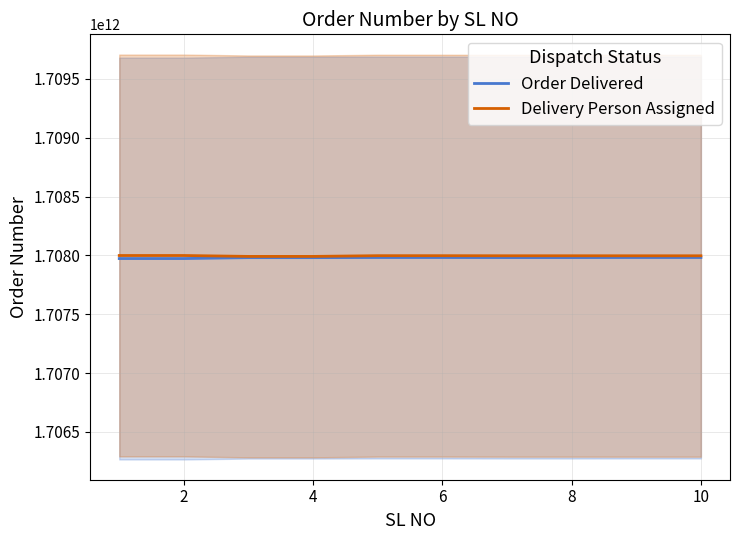

The value of Order Delivered at 10 is 1707982186202. True or false?

True